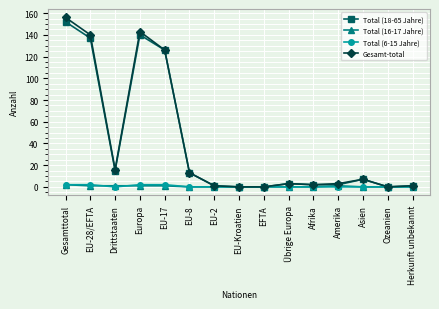

Read the Total (16-17 Jahre) value at Amerika.

1